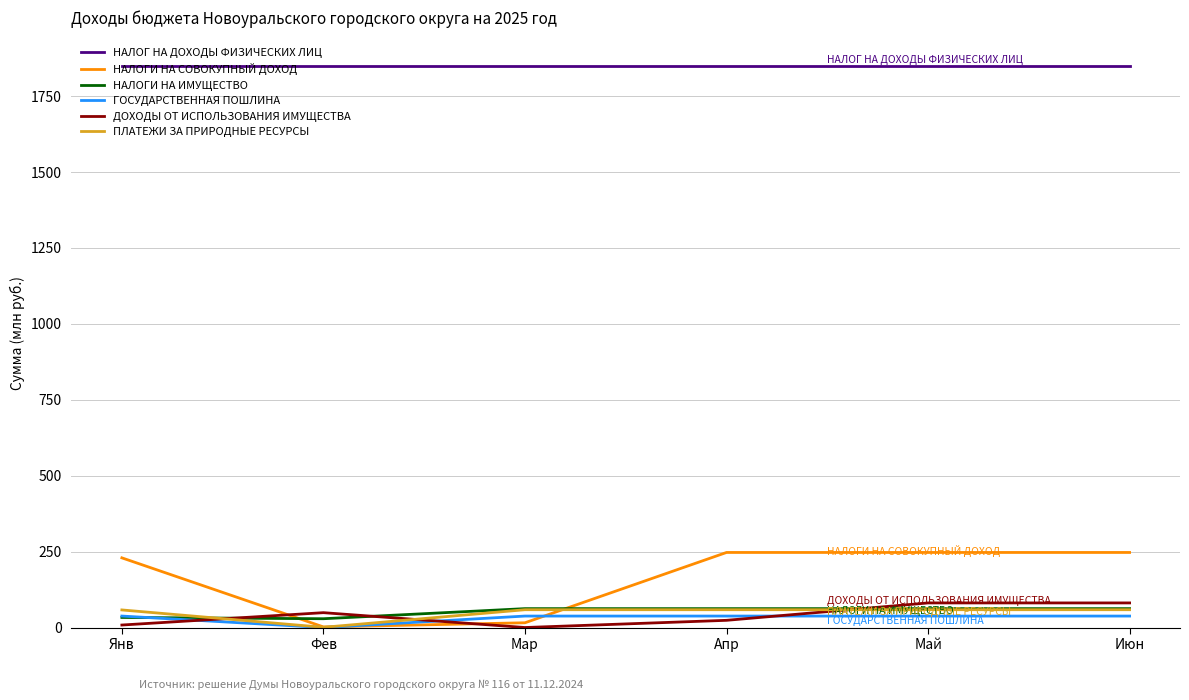

What is the spread (max minus min) of values at Май?

1812.5